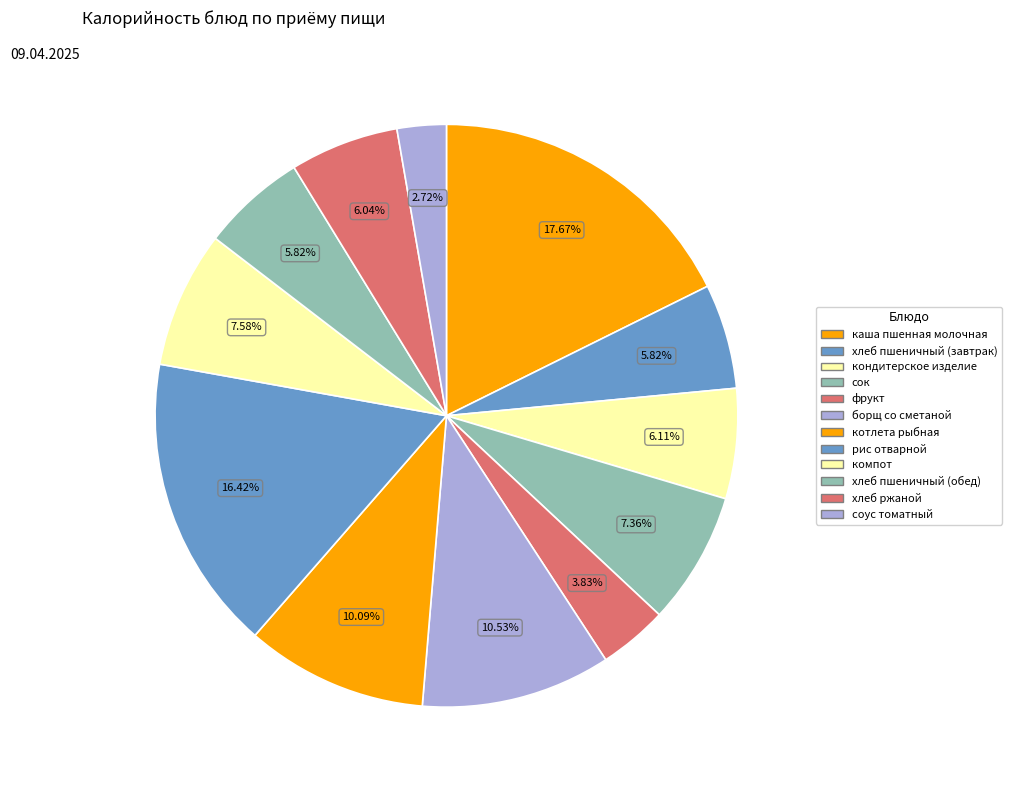

To the nearest percent, what is the difference between the largest and smallest slice percentages?

15%